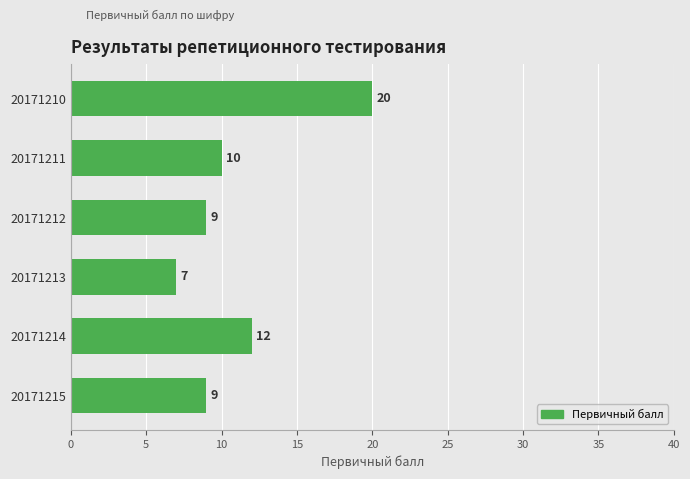

Reading top to bottom, transcribe all the data shown in this chart.

20	10	9	7	12	9